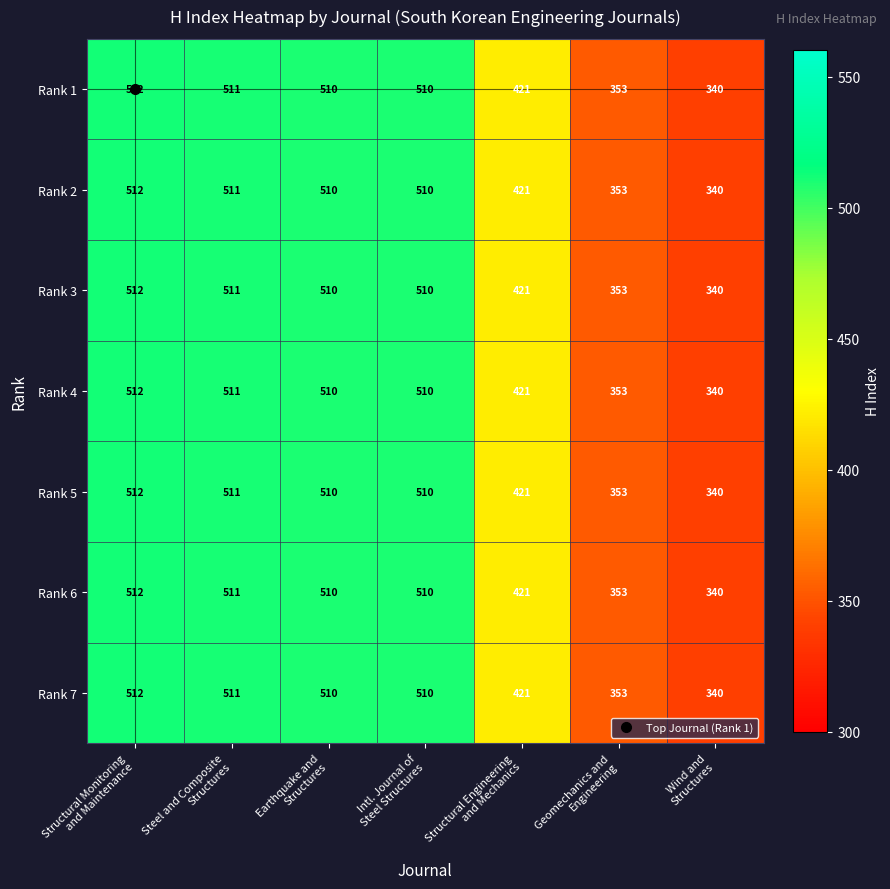

What is the average value of the Rank 4 series?

451